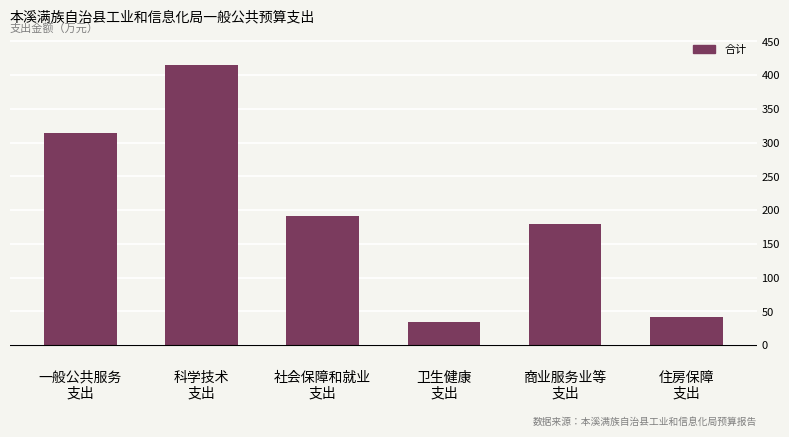

Reading left to right, list all the values displayed in this chart.

314.5	415.0	191.3	34.2	180.0	41.6